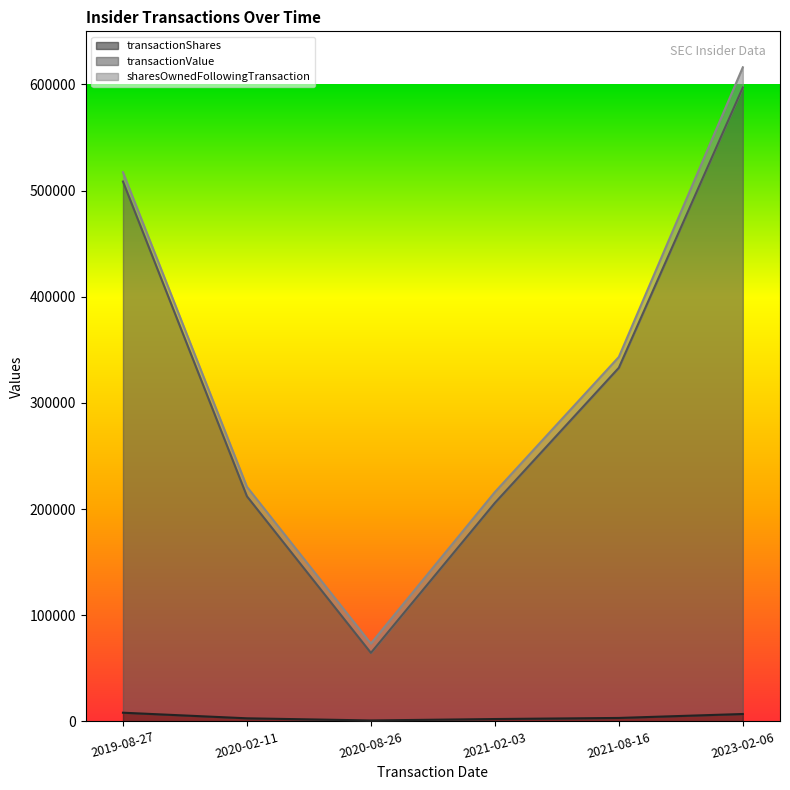

True or false: transactionValue has more than 1 interior local peaks.

False